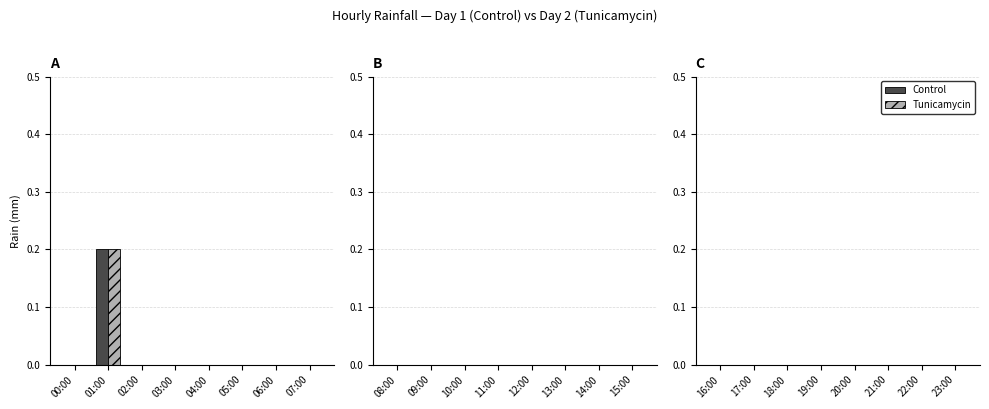

Reading right to left, extract all data points from this chart.

Control: 07:00=0.0	06:00=0.0	05:00=0.0	04:00=0.0	03:00=0.0	02:00=0.0	01:00=0.2	00:00=0.0
Tunicamycin: 07:00=0.0	06:00=0.0	05:00=0.0	04:00=0.0	03:00=0.0	02:00=0.0	01:00=0.2	00:00=0.0